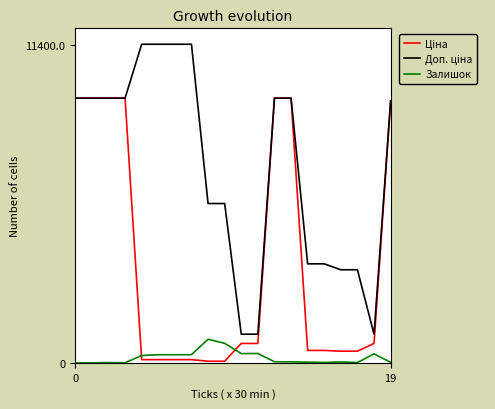

Count the number of data series in this chart.

3